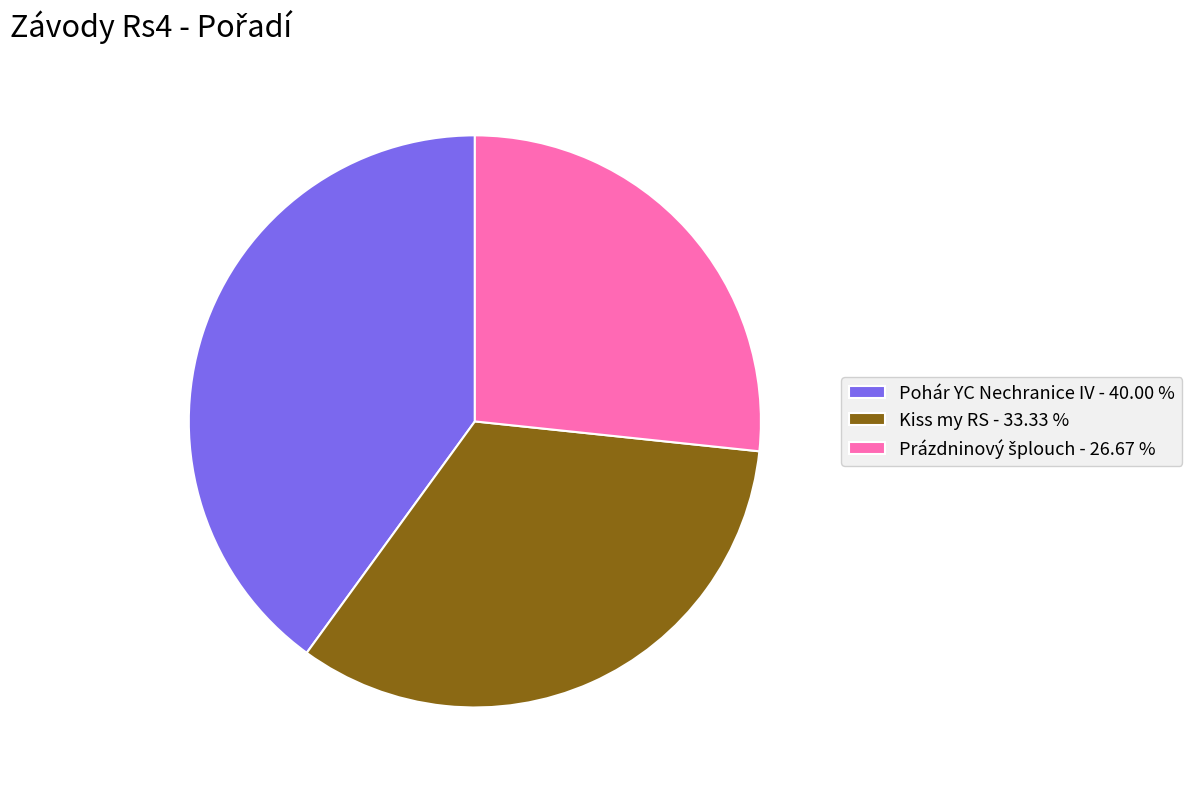

Does any single category account for the majority?

No